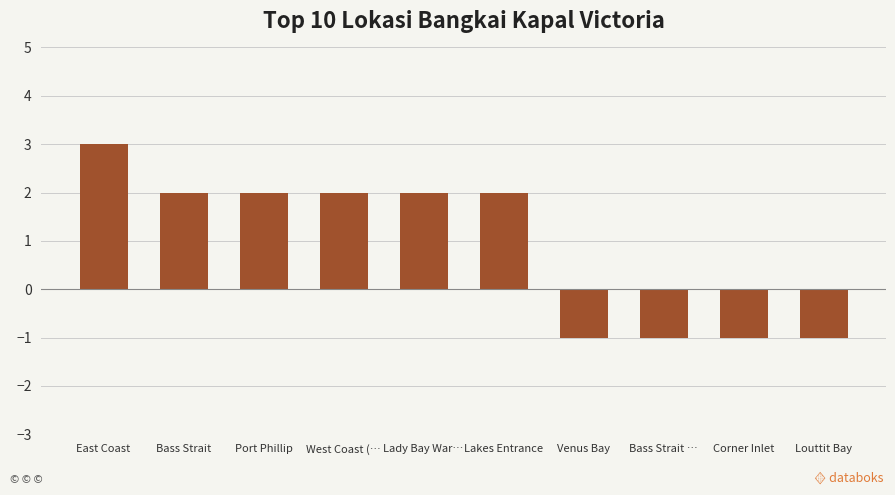

Which label corresponds to the largest value in the chart?

East Coast